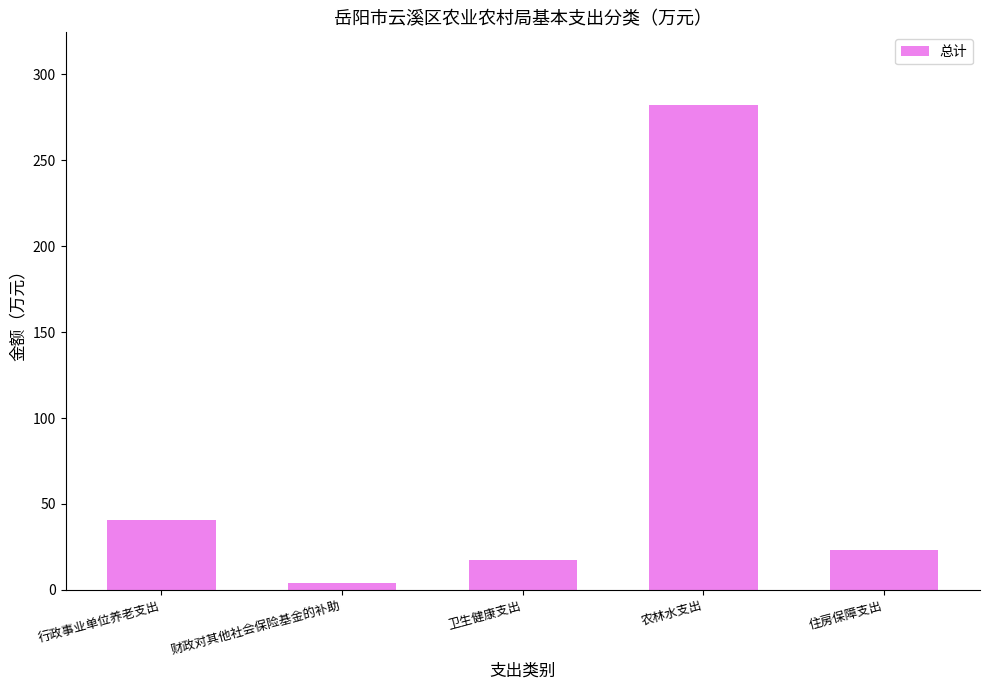

Is it true that the value at 农林水支出 is 57.9?

False